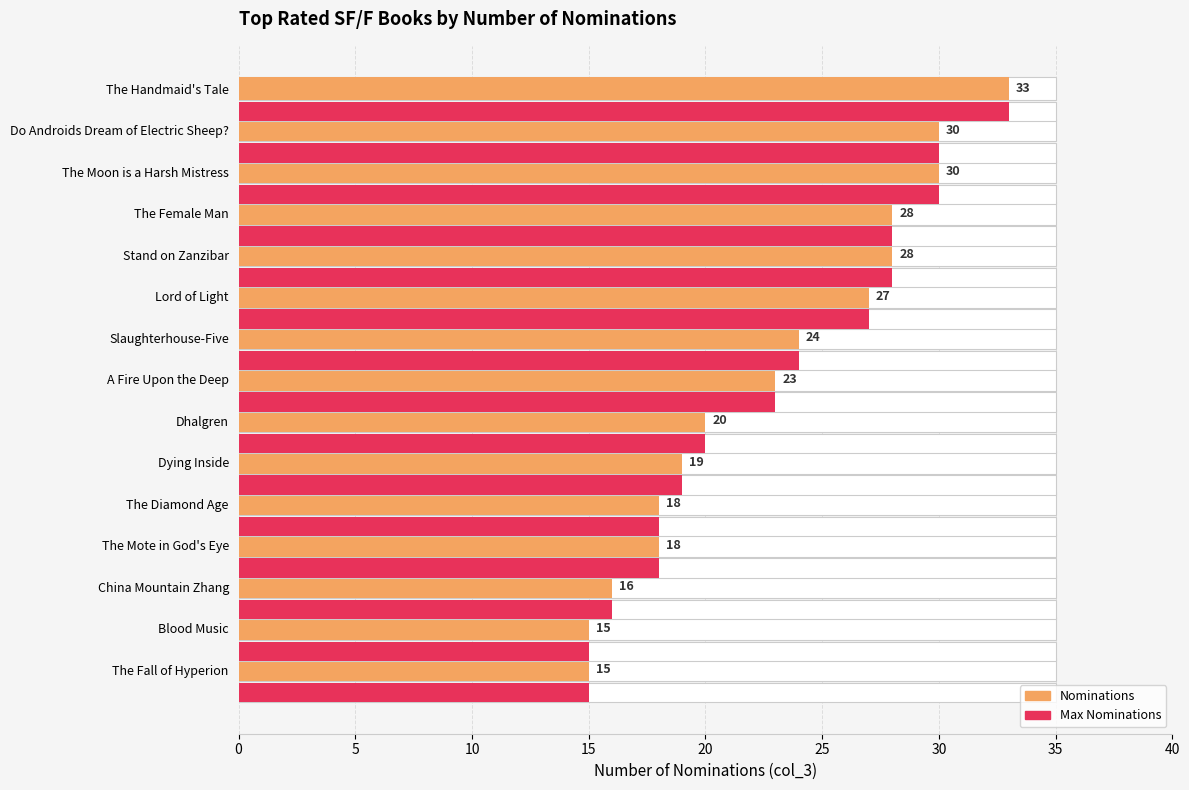

What is the difference between the Max Nominations values at Slaughterhouse-Five and Dhalgren?

4